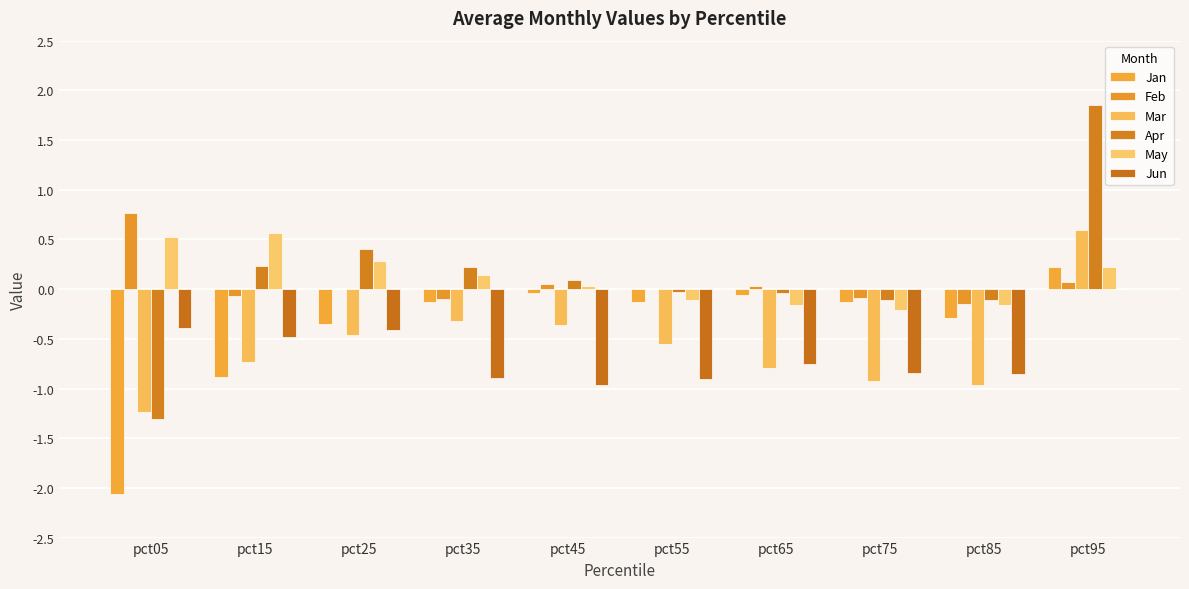

What is the greatest value displayed?

1.8